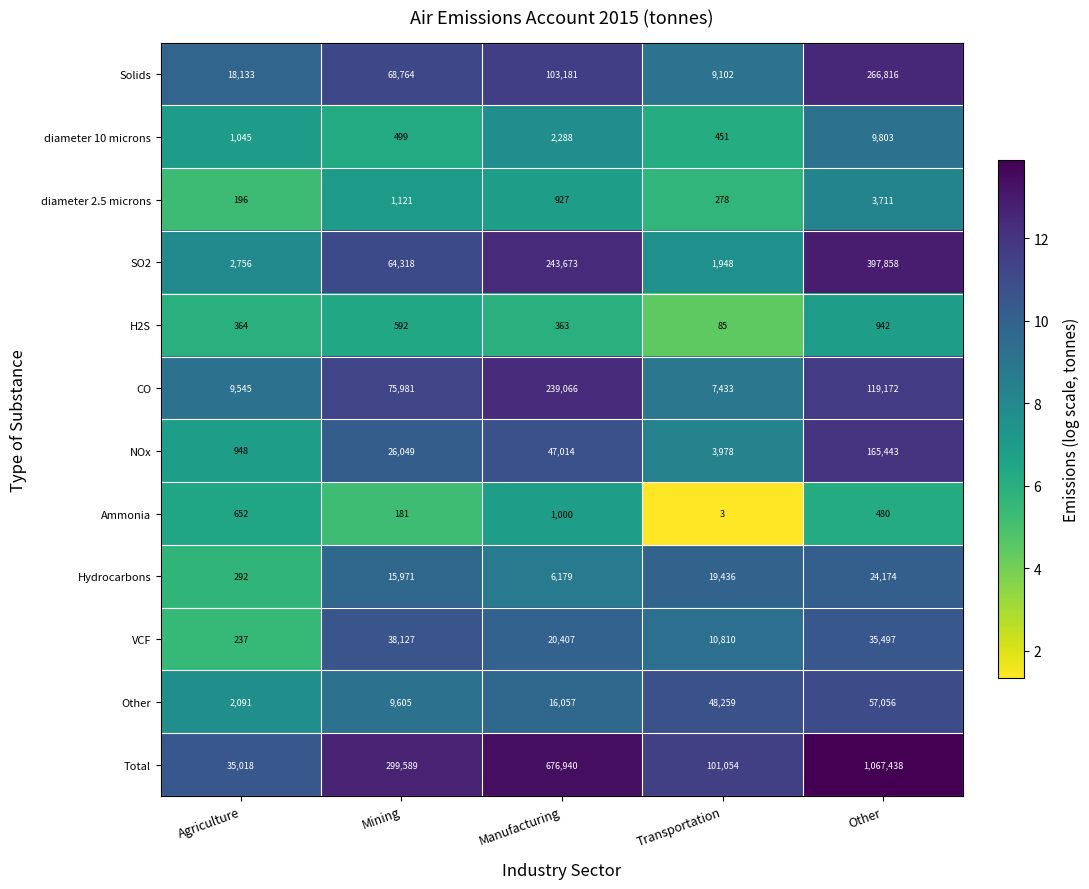

What is the difference between the highest and lowest values at Agriculture?

34822